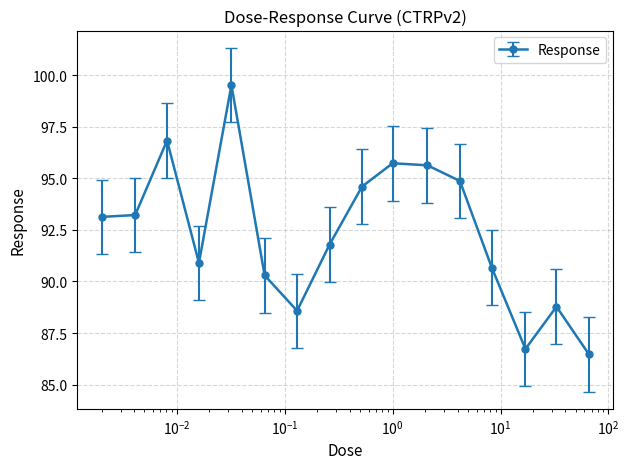

Reading right to left, transcribe all the data shown in this chart.

86.5	88.8	86.7	90.7	94.9	95.6	95.7	94.6	91.8	88.6	90.3	99.5	90.9	96.8	93.2	93.1